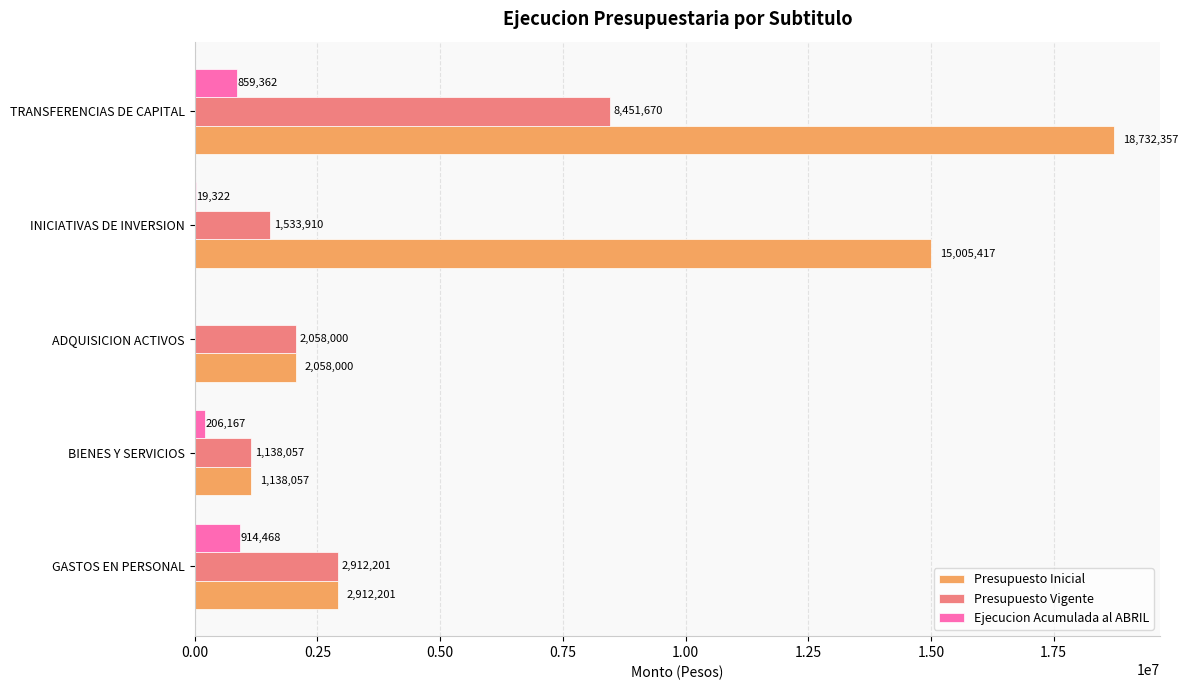

True or false: Ejecucion Acumulada al ABRIL has a value of 859362 at TRANSFERENCIAS DE CAPITAL.

True